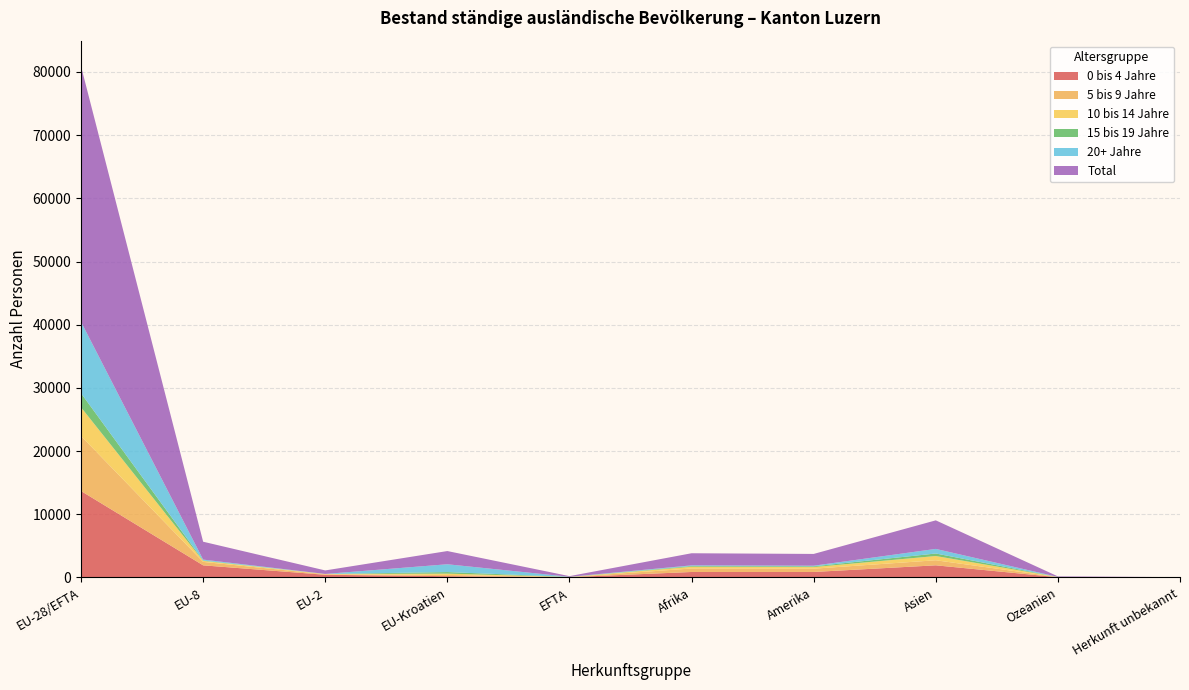

Reading right to left, list all the values displayed in this chart.

0 bis 4 Jahre: Herkunft unbekannt=14	Ozeanien=38	Asien=1922	Amerika=870	Afrika=868	EFTA=47	EU-Kroatien=204	EU-2=425	EU-8=1919	EU-28/EFTA=13682
5 bis 9 Jahre: Herkunft unbekannt=5	Ozeanien=26	Asien=801	Amerika=520	Afrika=553	EFTA=18	EU-Kroatien=201	EU-2=85	EU-8=545	EU-28/EFTA=8708
10 bis 14 Jahre: Herkunft unbekannt=2	Ozeanien=8	Asien=672	Amerika=255	Afrika=273	EFTA=13	EU-Kroatien=203	EU-2=33	EU-8=162	EU-28/EFTA=4538
15 bis 19 Jahre: Herkunft unbekannt=1	Ozeanien=8	Asien=397	Amerika=118	Afrika=110	EFTA=4	EU-Kroatien=246	EU-2=6	EU-8=56	EU-28/EFTA=2225
20+ Jahre: Herkunft unbekannt=2	Ozeanien=6	Asien=727	Amerika=99	Afrika=112	EFTA=24	EU-Kroatien=1236	EU-2=8	EU-8=146	EU-28/EFTA=11299
Total: Herkunft unbekannt=24	Ozeanien=86	Asien=4519	Amerika=1862	Afrika=1916	EFTA=106	EU-Kroatien=2090	EU-2=557	EU-8=2828	EU-28/EFTA=40452